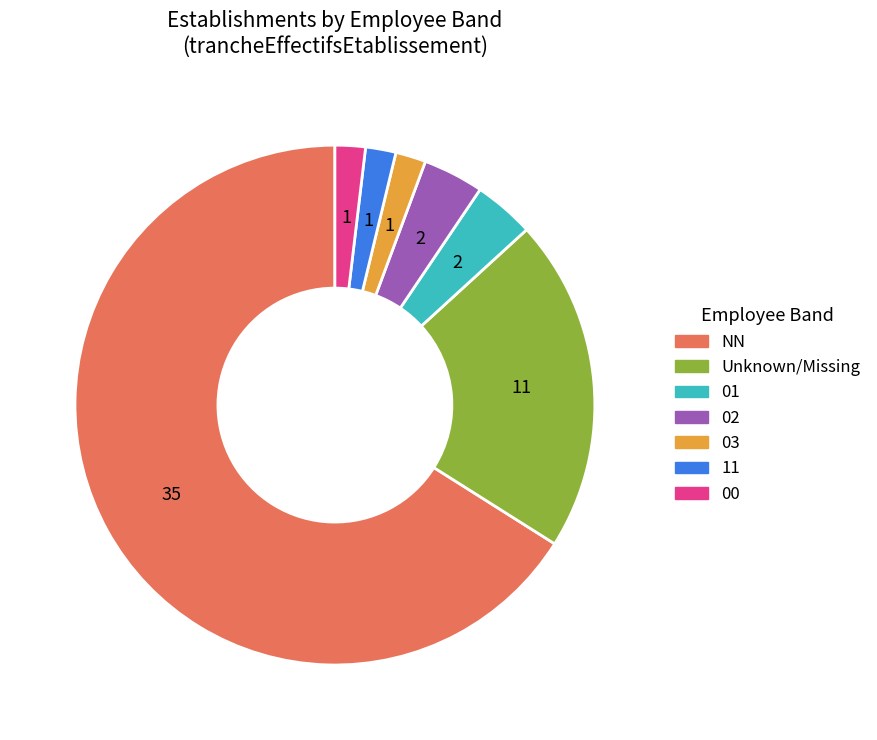

Is there a majority slice in this chart?

Yes